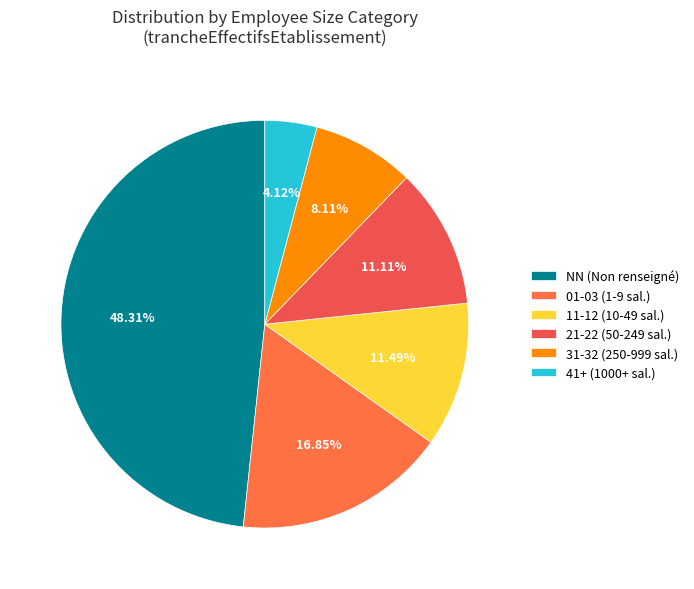

Count the number of slices in the pie.

6